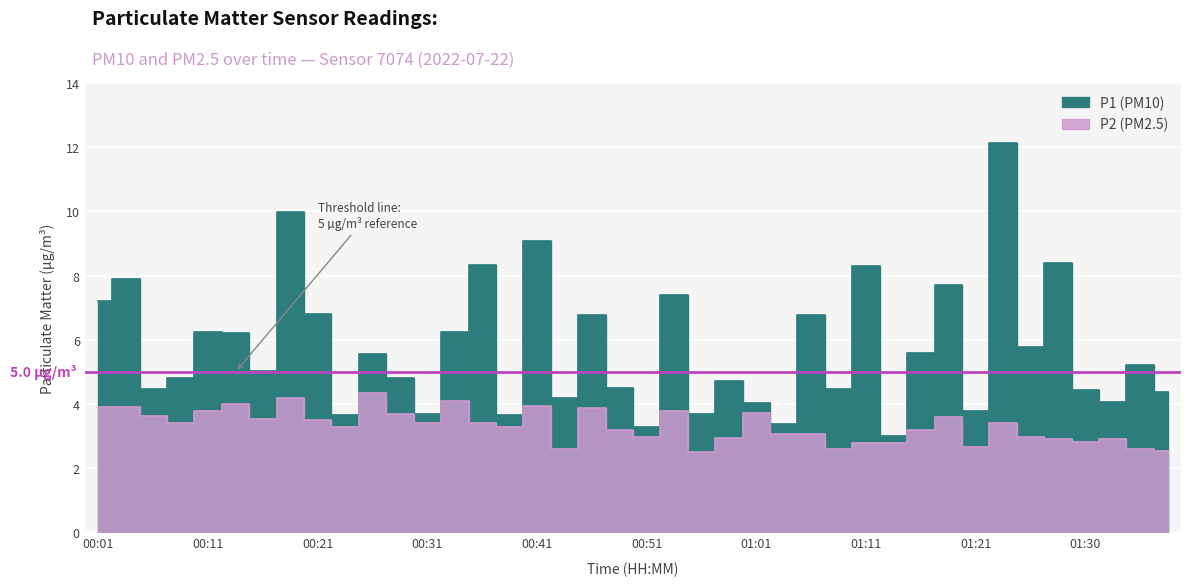

Reading right to left, list all the values displayed in this chart.

P1: 01:38=4.4	01:35=5.2	01:33=4.1	01:30=4.4	01:28=8.4	01:26=5.8	01:23=12.1	01:21=3.8	01:18=7.7	01:16=5.6	01:13=3.0	01:11=8.3	01:08=4.5	01:06=6.8	01:03=3.4	01:01=4.0	00:58=4.7	00:56=3.7	00:53=7.4	00:51=3.3	00:48=4.5	00:46=6.8	00:43=4.2	00:41=9.1	00:38=3.7	00:36=8.3	00:33=6.2	00:31=3.7	00:29=4.8	00:26=5.6	00:24=3.7	00:21=6.8	00:19=10.0	00:16=5.0	00:14=6.2	00:11=6.2	00:09=4.8	00:06=4.5	00:04=7.9	00:01=7.2
P2: 01:38=2.5	01:35=2.6	01:33=2.9	01:30=2.8	01:28=2.9	01:26=3.0	01:23=3.4	01:21=2.7	01:18=3.6	01:16=3.2	01:13=2.8	01:11=2.8	01:08=2.6	01:06=3.1	01:03=3.1	01:01=3.7	00:58=2.9	00:56=2.5	00:53=3.8	00:51=3.0	00:48=3.2	00:46=3.9	00:43=2.6	00:41=3.9	00:38=3.3	00:36=3.4	00:33=4.1	00:31=3.4	00:29=3.7	00:26=4.3	00:24=3.3	00:21=3.5	00:19=4.2	00:16=3.5	00:14=4.0	00:11=3.8	00:09=3.4	00:06=3.6	00:04=3.9	00:01=3.9